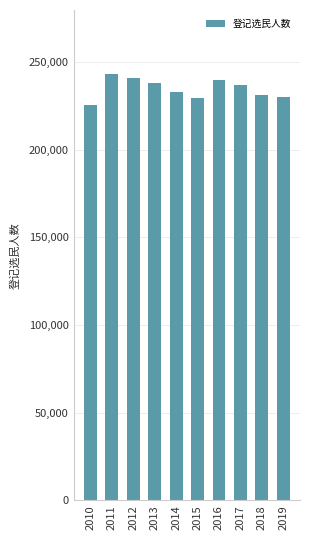

What is the value of the 6th bar from the left?

229441